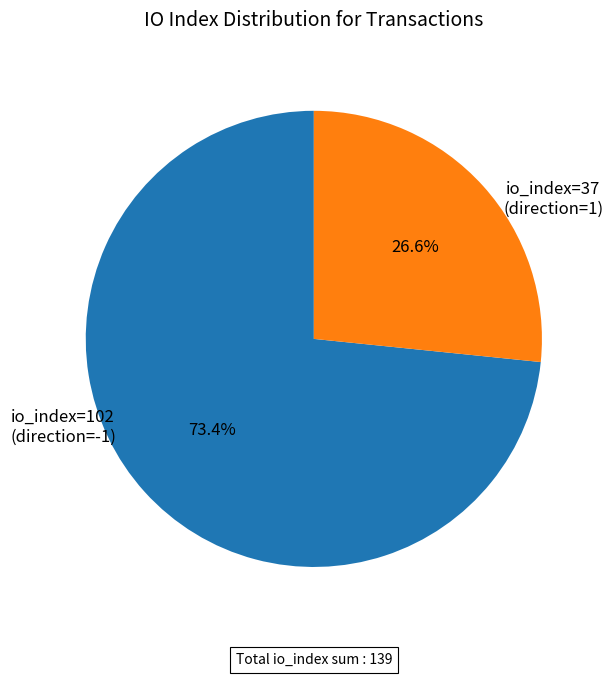

Does any single category account for the majority?

Yes